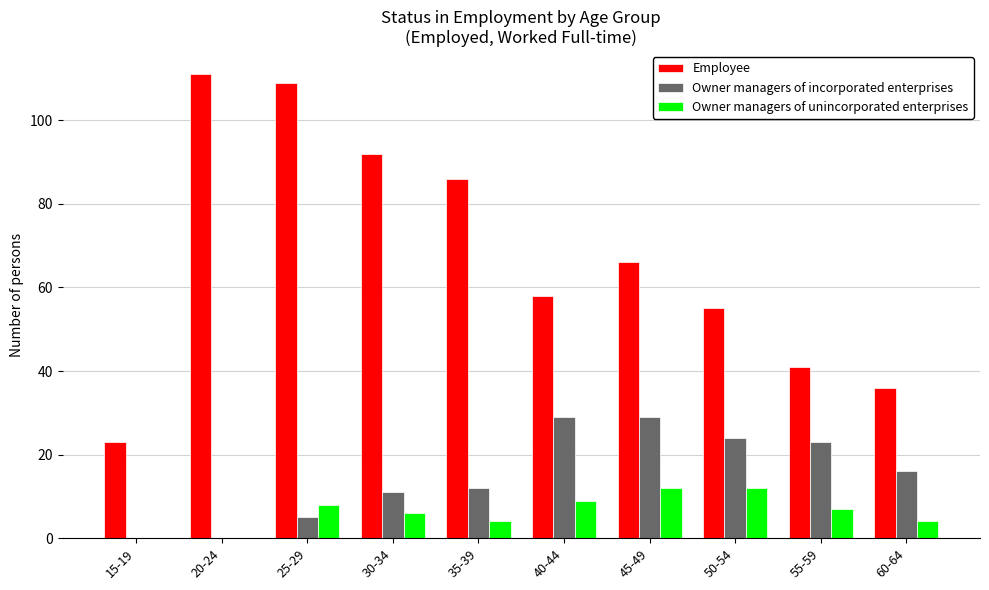

At which category is the sum across all series the highest?

25-29